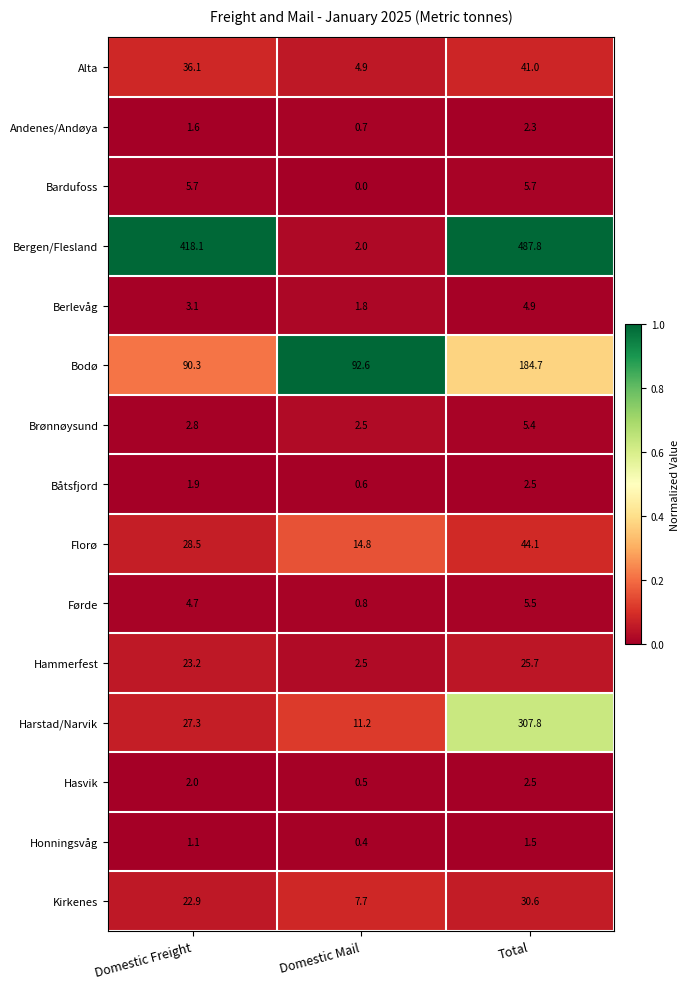

The Brønnøysund series shows 9.3 at Total. True or false?

False